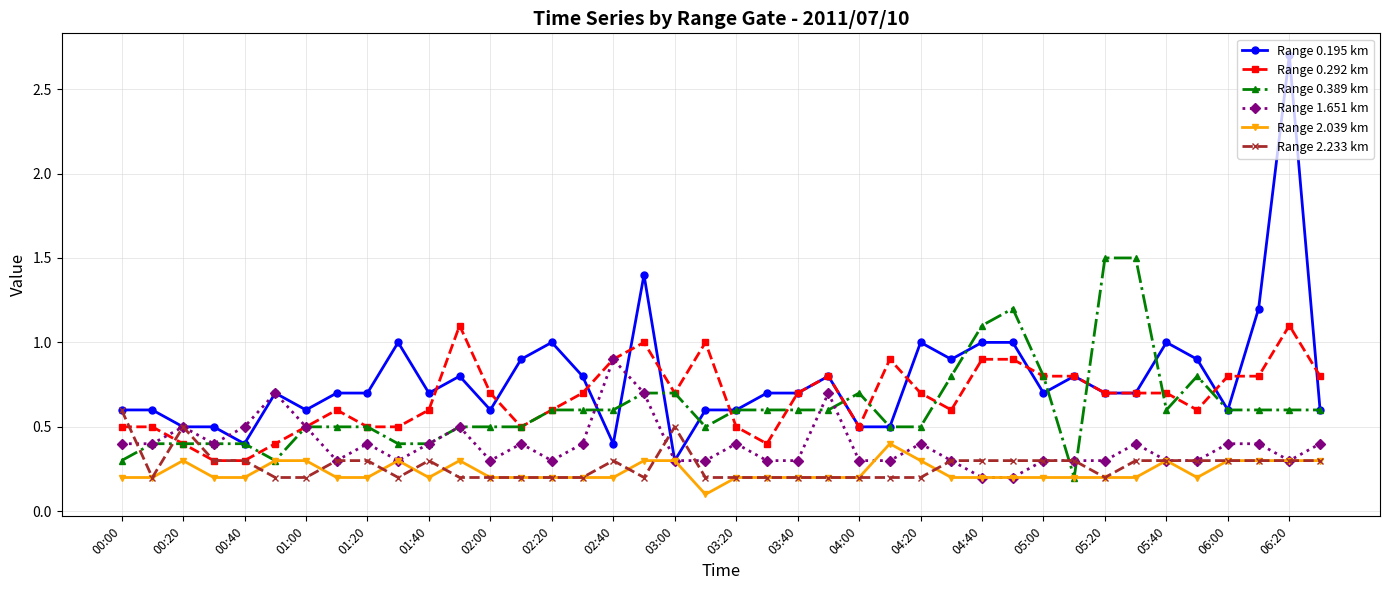

List the series in order of their peak value, lowest first.

Range 2.039 km, Range 2.233 km, Range 1.651 km, Range 0.292 km, Range 0.389 km, Range 0.195 km